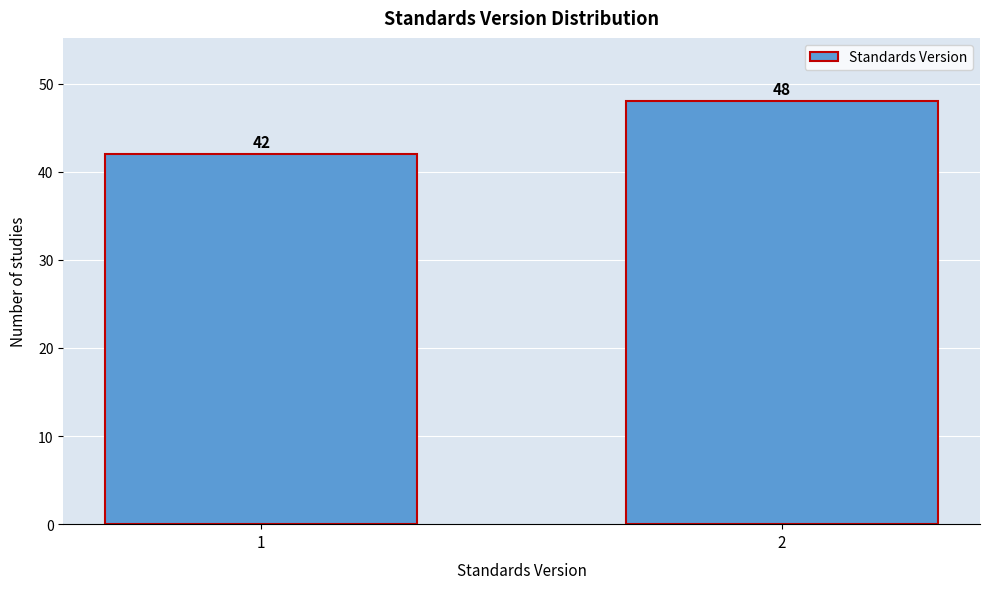

Reading left to right, transcribe all the data shown in this chart.

42	48